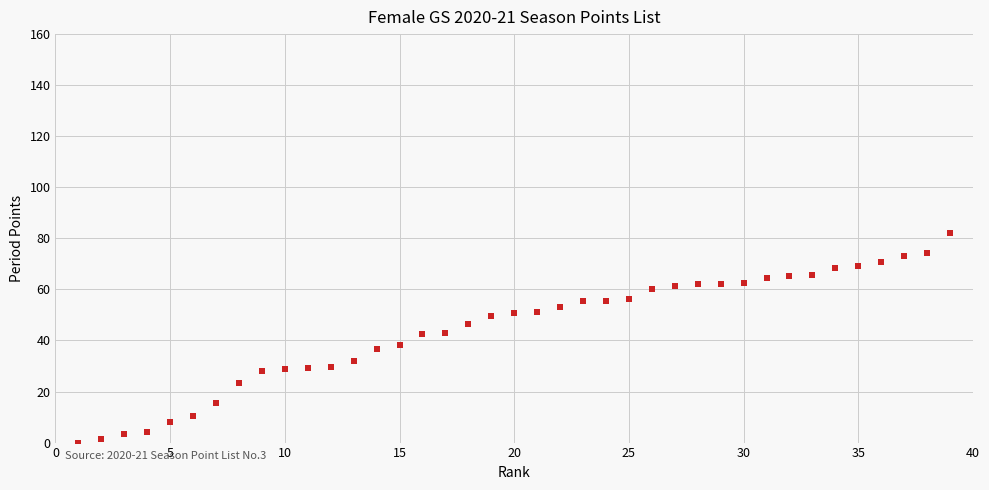

What is the range of Y values (max minus min)?

82.2